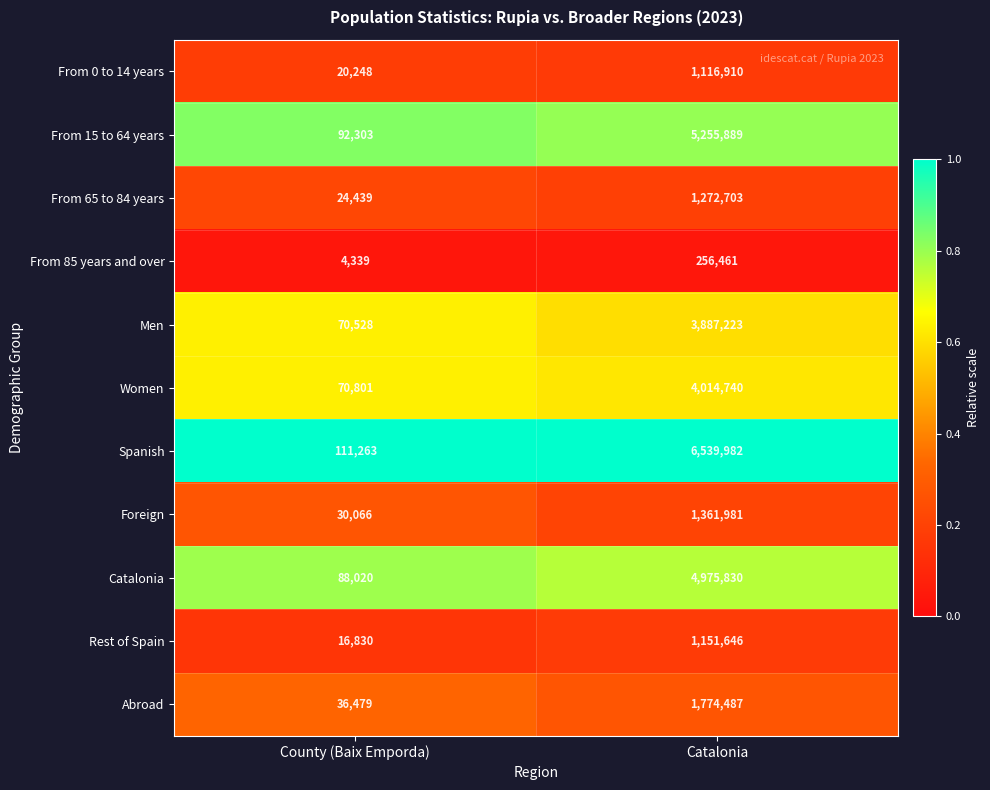

Which category has the lowest value across all series?

County (Baix Emporda)